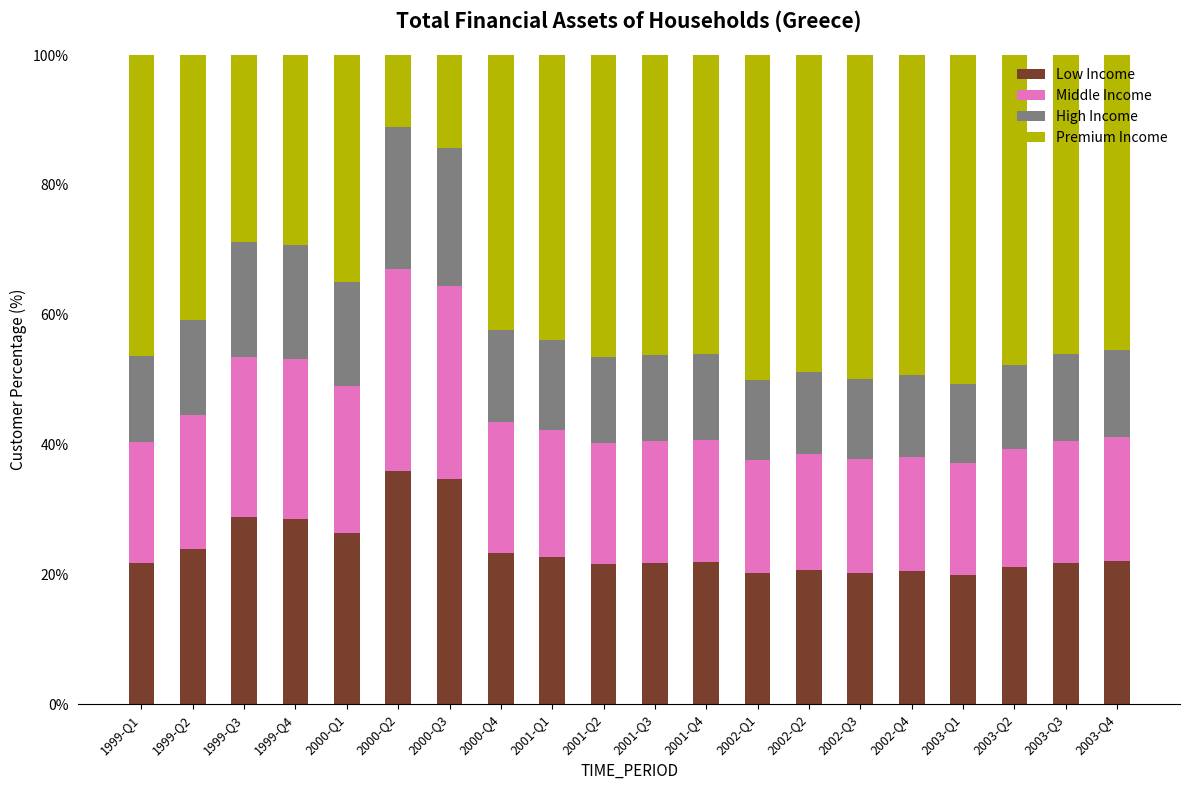

Does the chart contain any negative values?

No